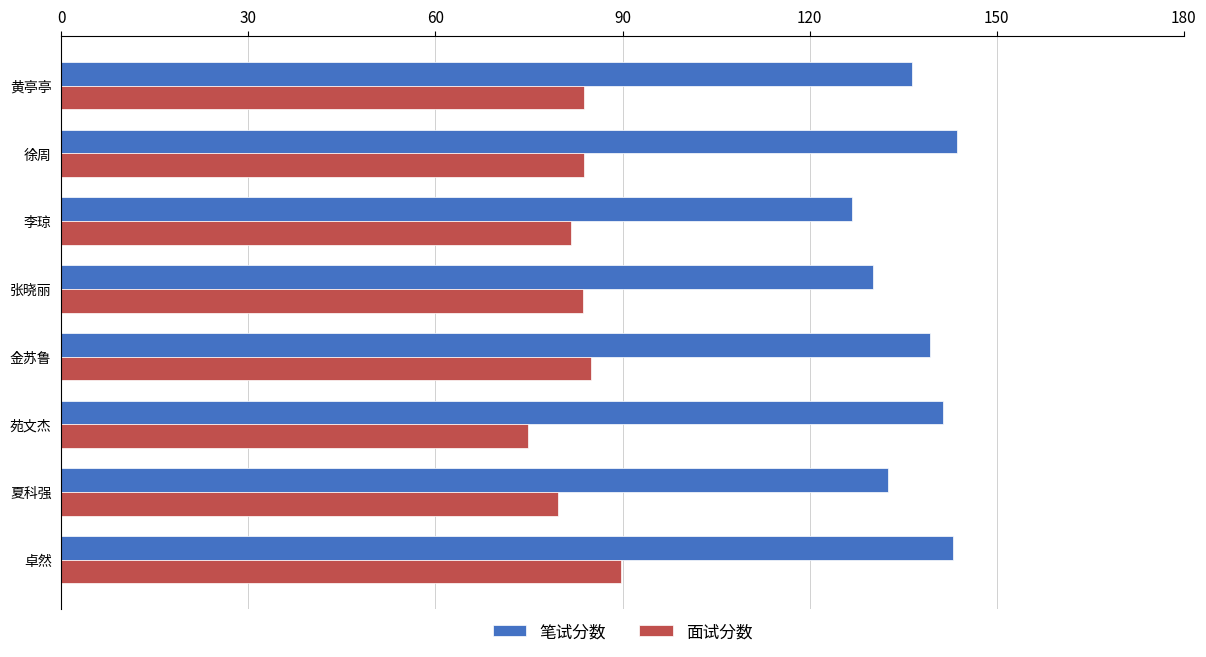

The value of 笔试分数 at 金苏鲁 is 217.3. True or false?

False